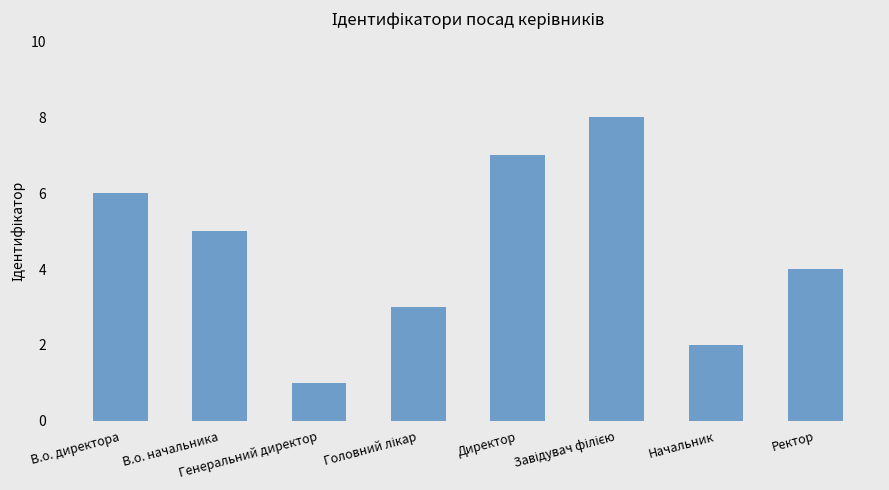

What is the difference between the maximum and second lowest values?

6